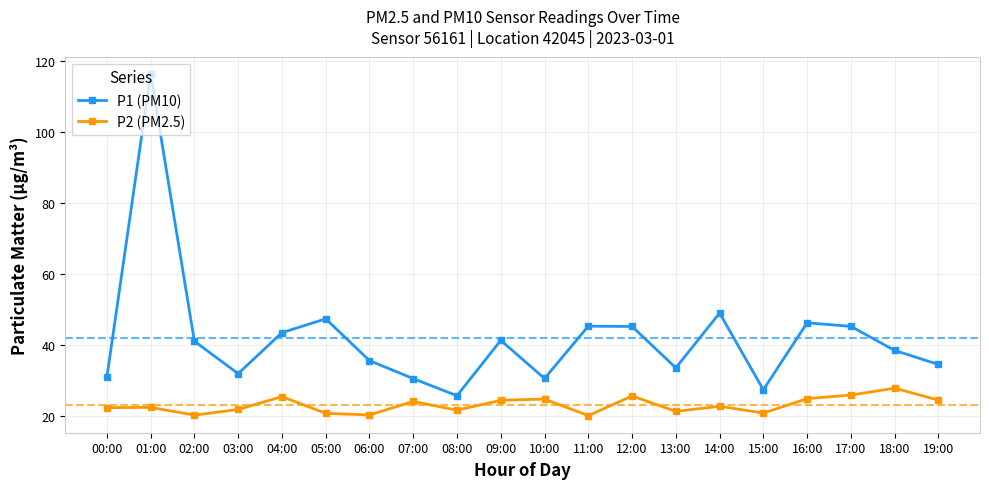

Rank the series by their maximum value, from lowest to highest.

P2 (PM2.5), P1 (PM10)